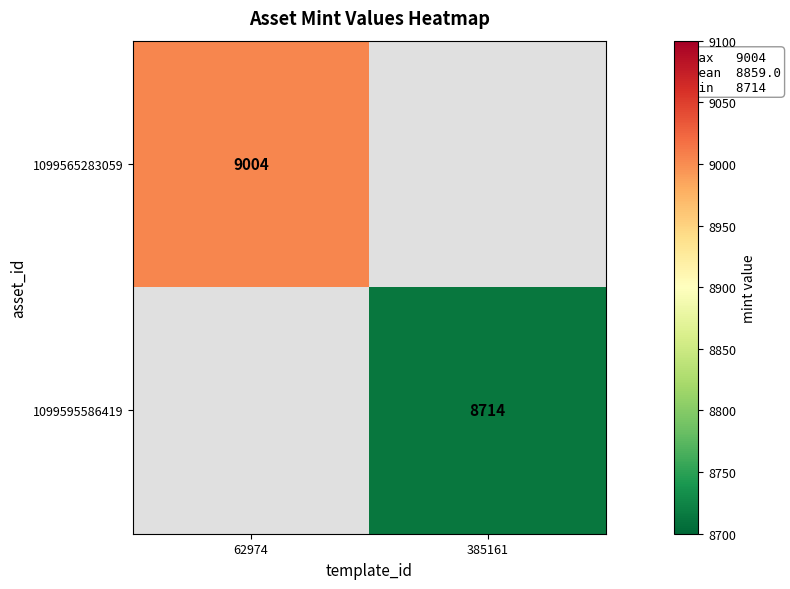

True or false: 1099565283059 has a value of 3509 at 62974.

False